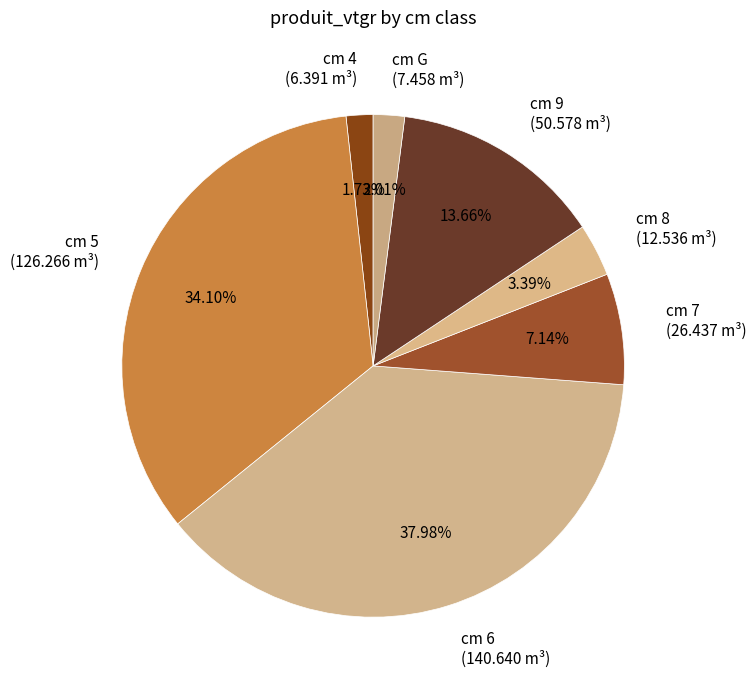

Do cm 5 (126.266 m³) and cm 6 (140.640 m³) together represent more than half of the pie?

Yes